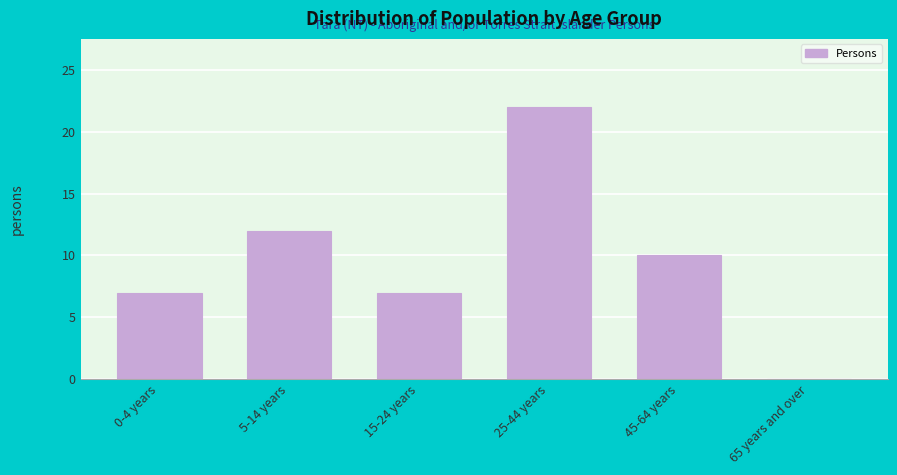

Reading left to right, what are all the values shown in this chart?

0-4 years=7	5-14 years=12	15-24 years=7	25-44 years=22	45-64 years=10	65 years and over=0